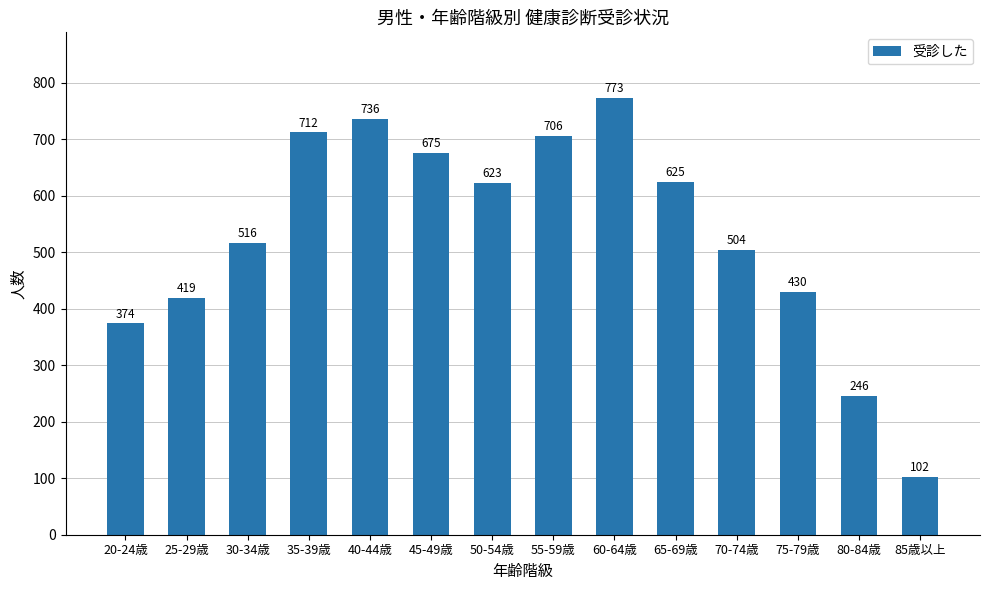

What is the maximum value shown in the chart?

773